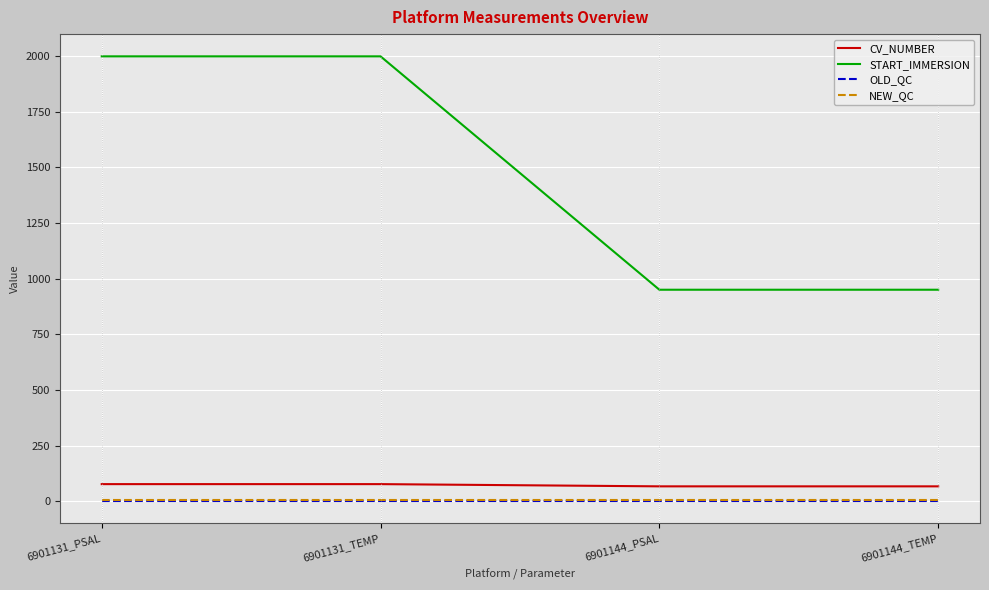

Is it true that START_IMMERSION equals 2947.6 at 6901131_TEMP?

False